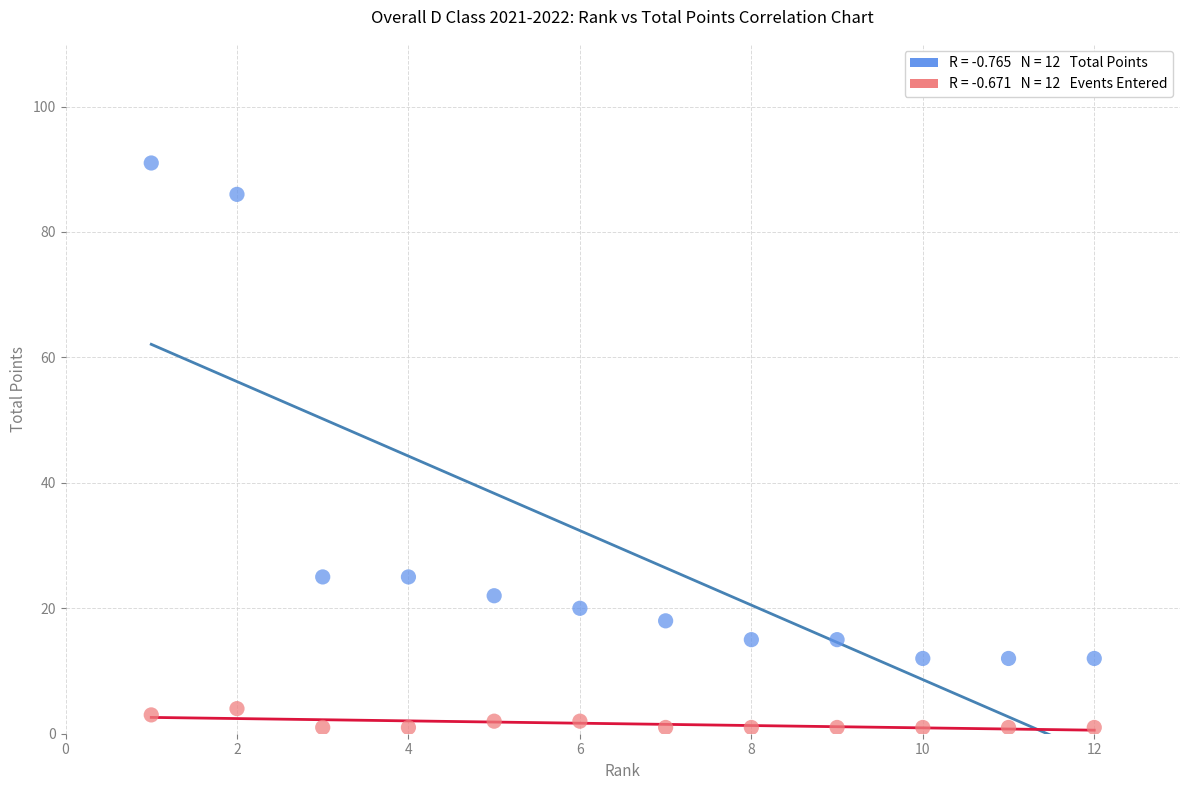

Across all data points, what is the range of X values (max minus min)?

11